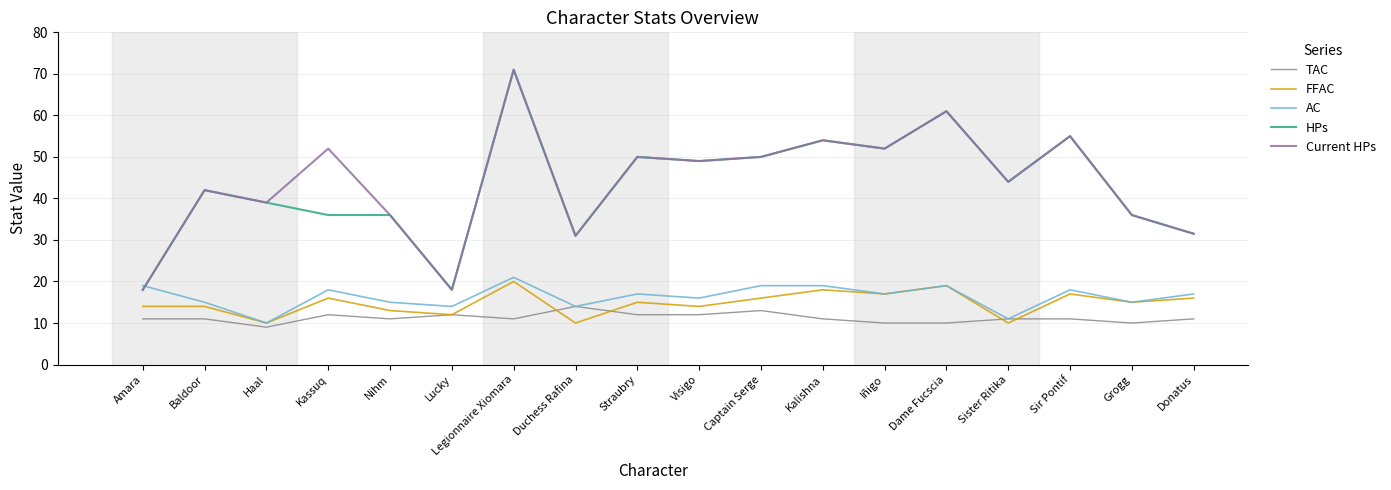

Does the chart have visible grid lines?

Yes